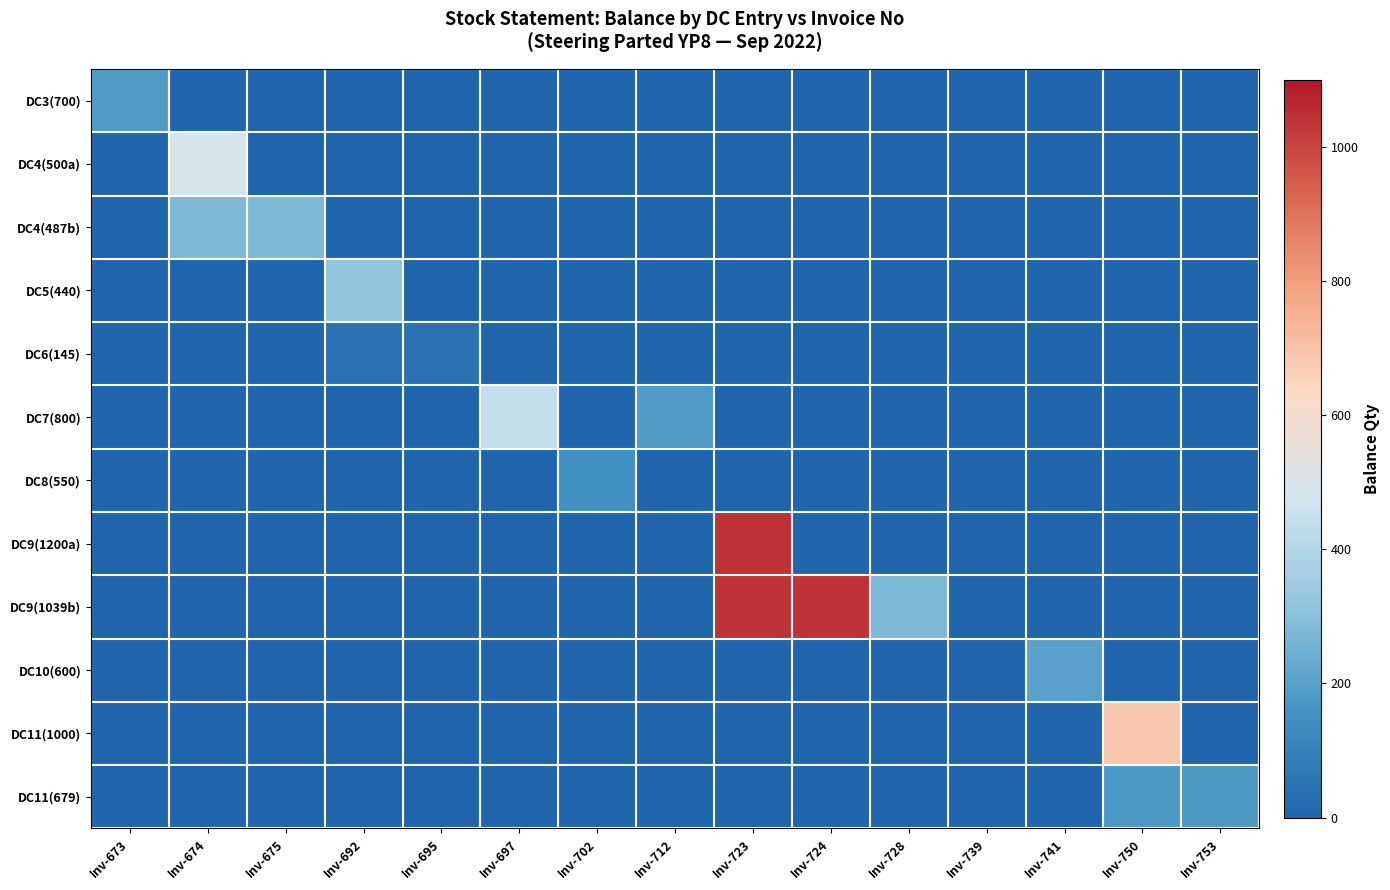

At which category is the sum across all series the highest?

Inv-723